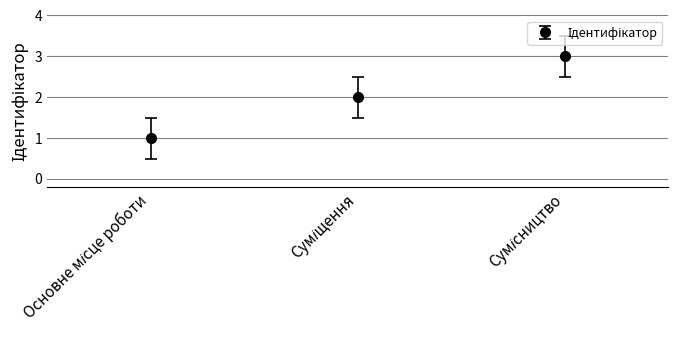

What is the maximum value shown in the chart?

3